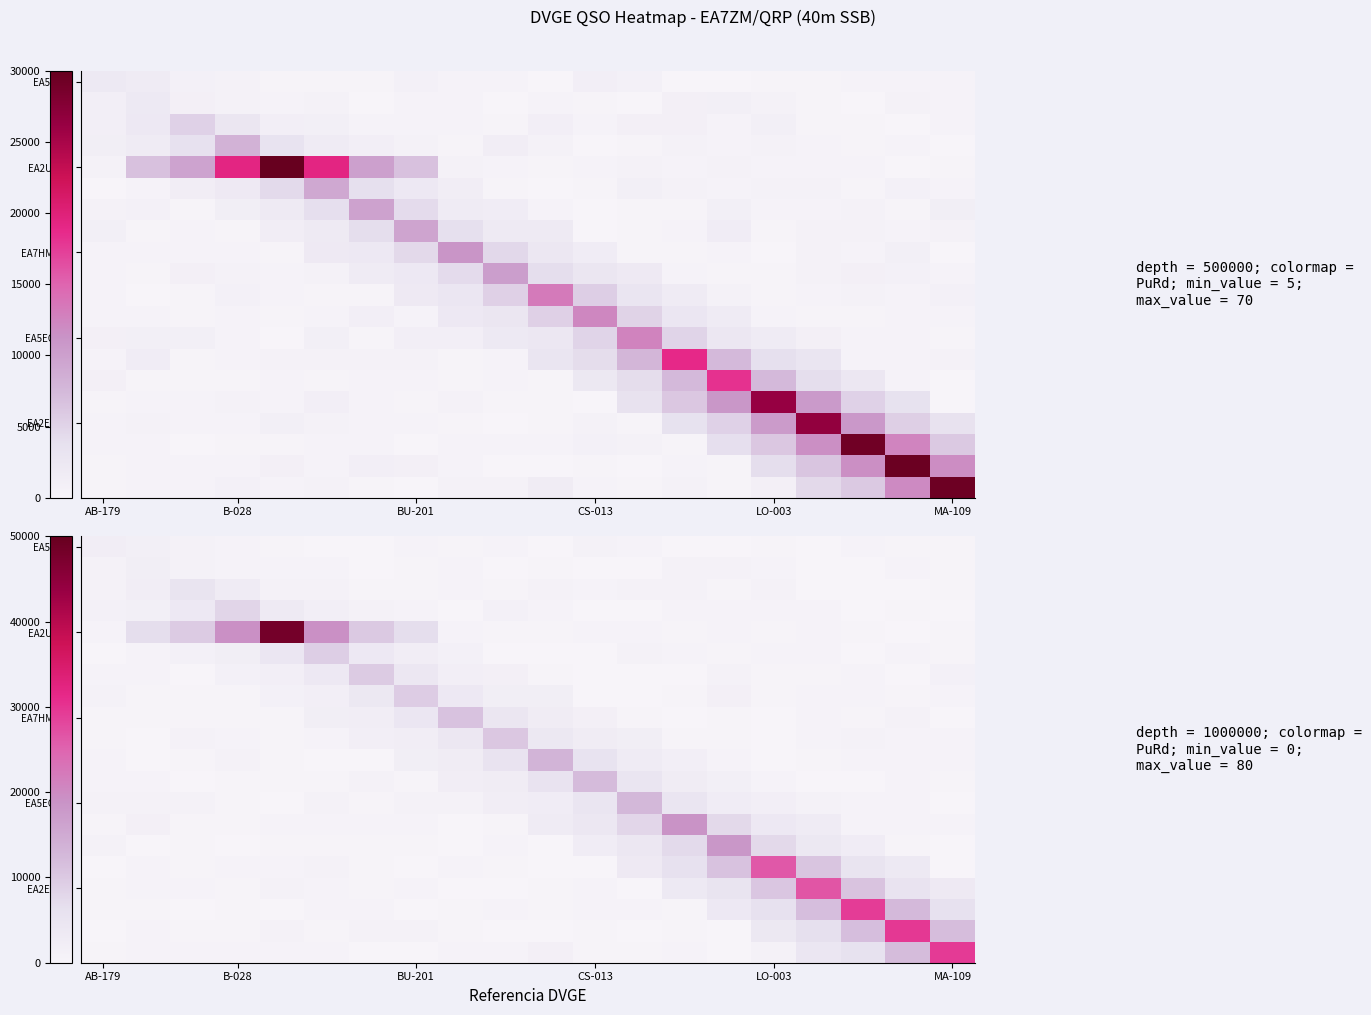

How many distinct data groups are displayed?

20